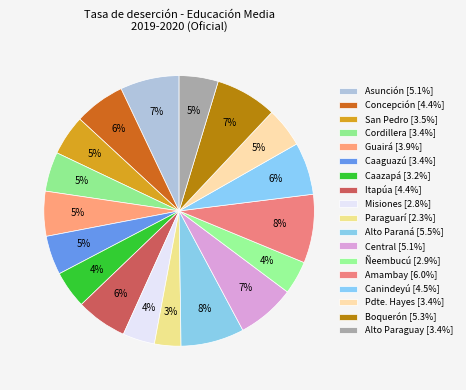

Count the number of slices in the pie.

18